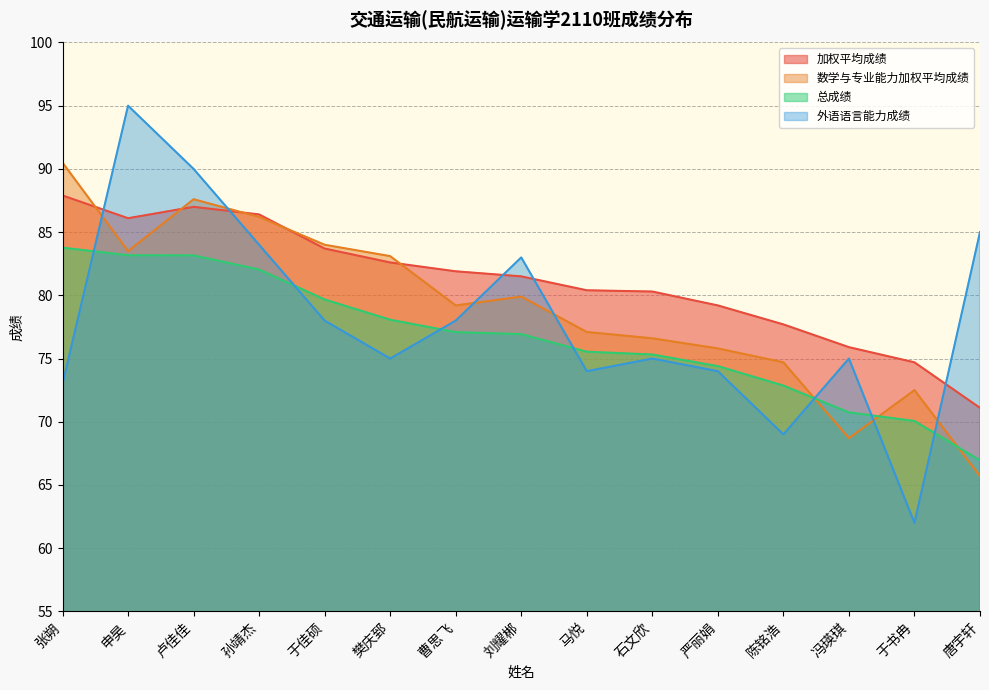

Read the 加权平均成绩 value at 于佳硕.

83.7